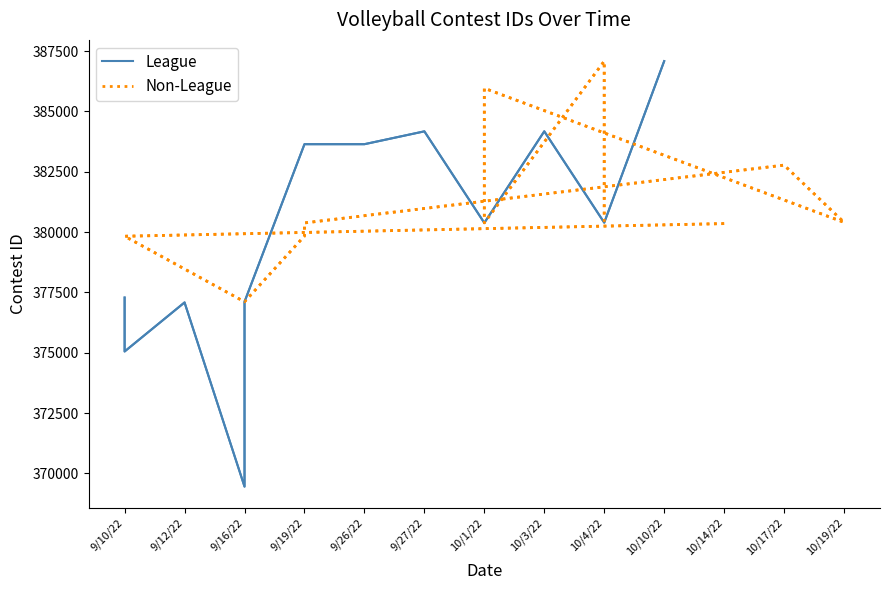

Is the value of League at 10/1/22 greater than the value of Non-League at 13?

Yes